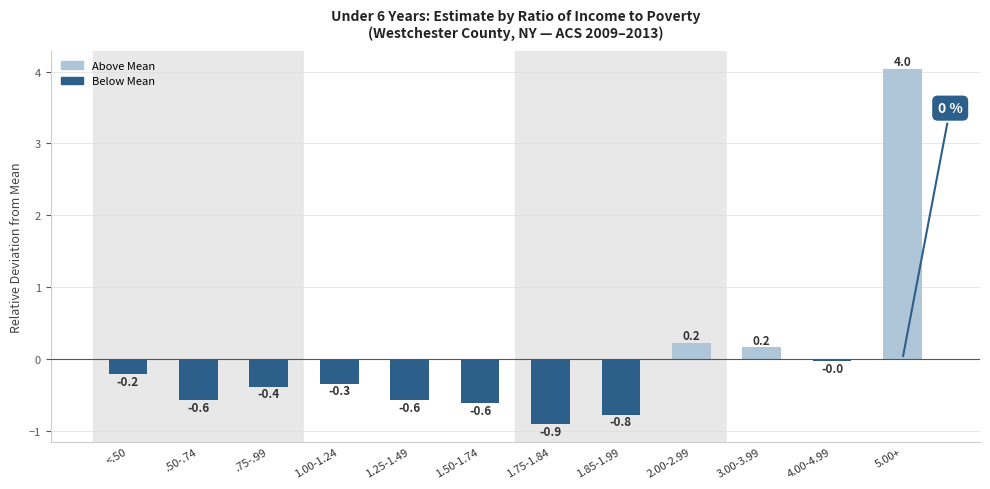

The chart shows a value of -0.6 at 1.25-1.49. True or false?

True